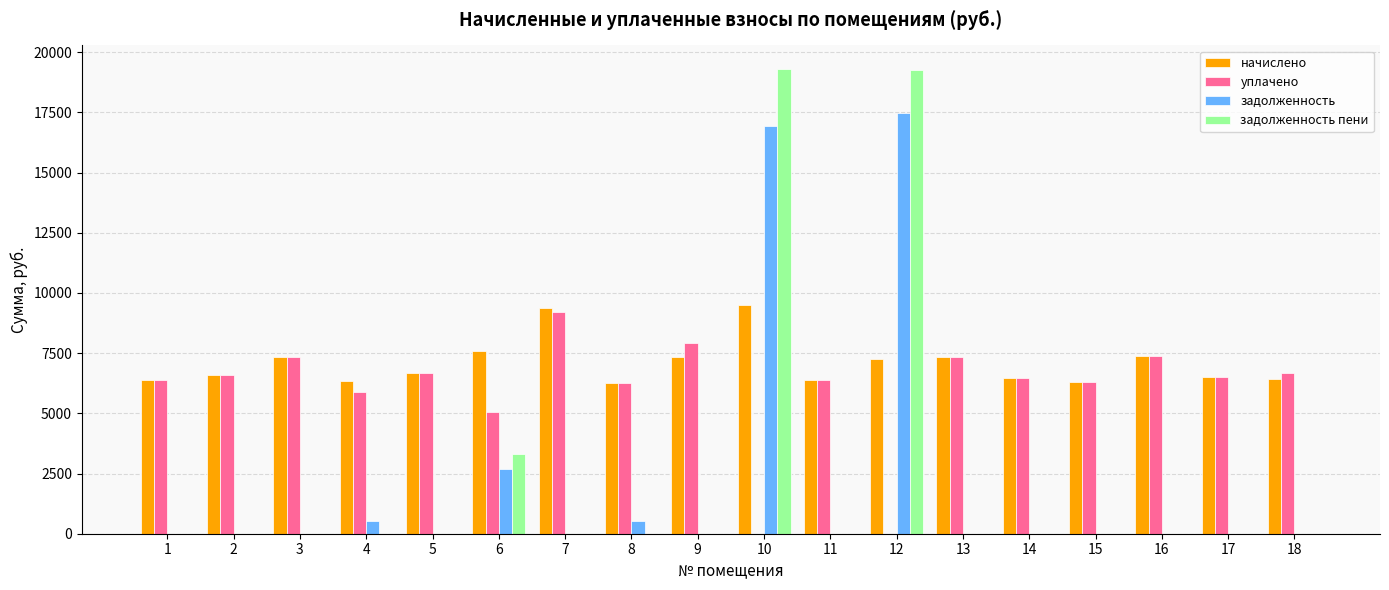

The начислено series shows 7372.8 at 16. True or false?

True